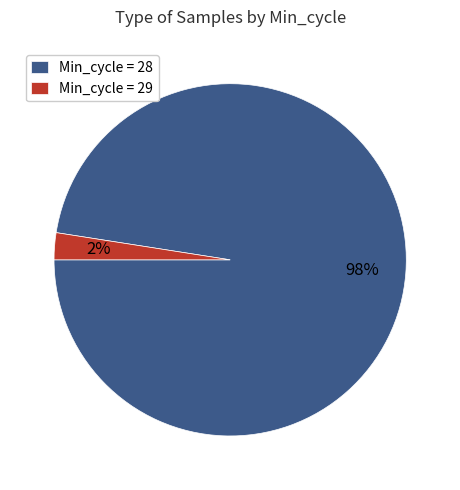

How many slices are in this pie chart?

2